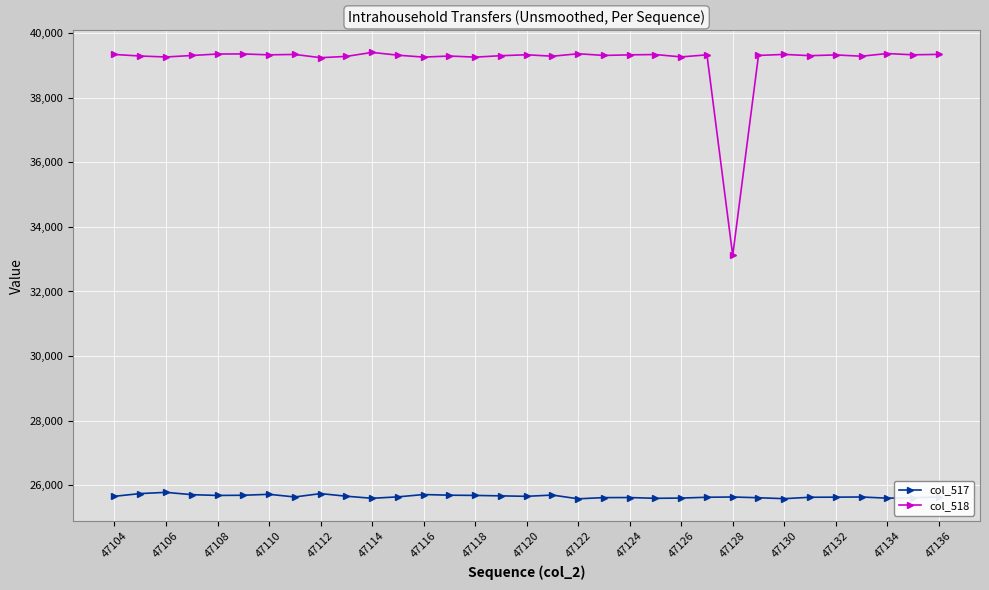

Which series has the widest spread of values?

col_518